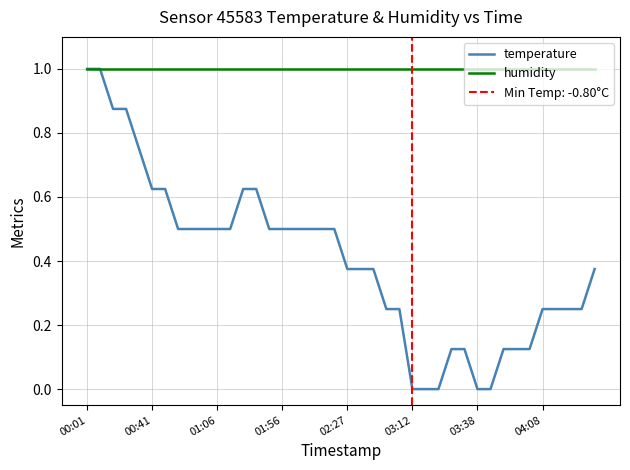

What are all the series names shown in the legend?

temperature, humidity